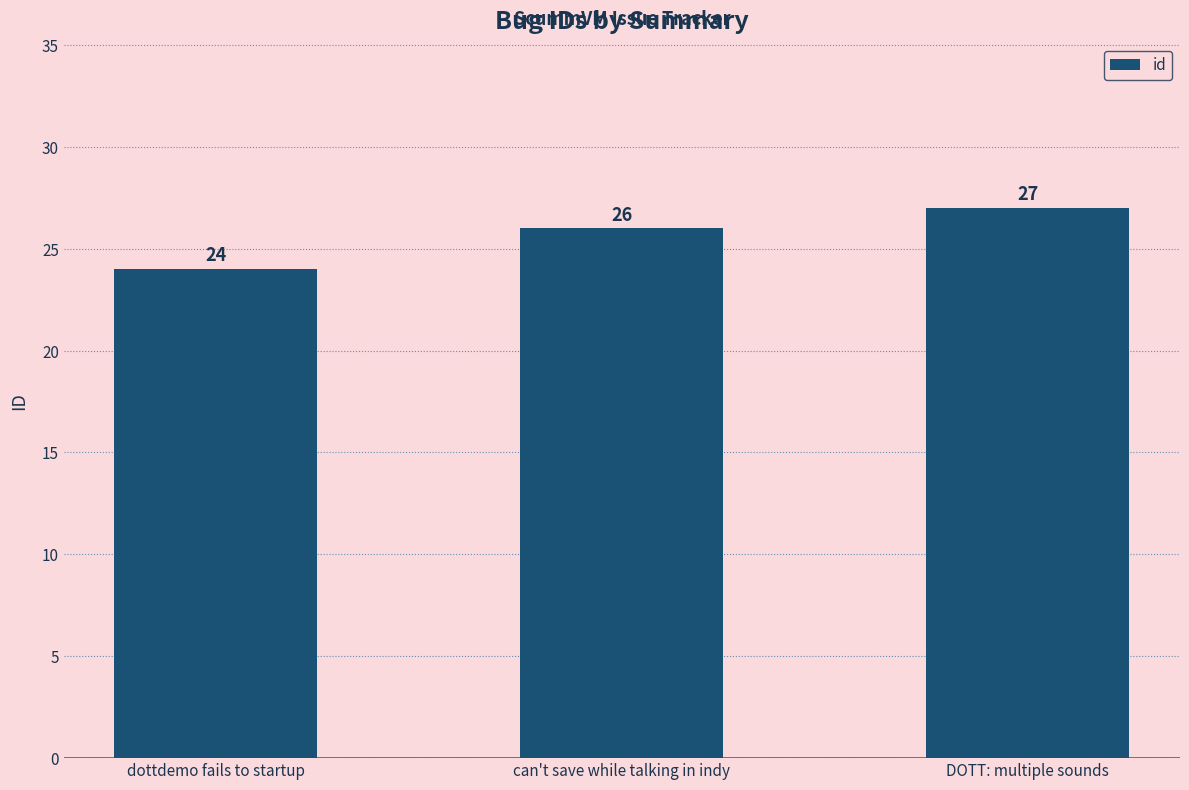

True or false: the data shows 27 at DOTT: multiple sounds.

True